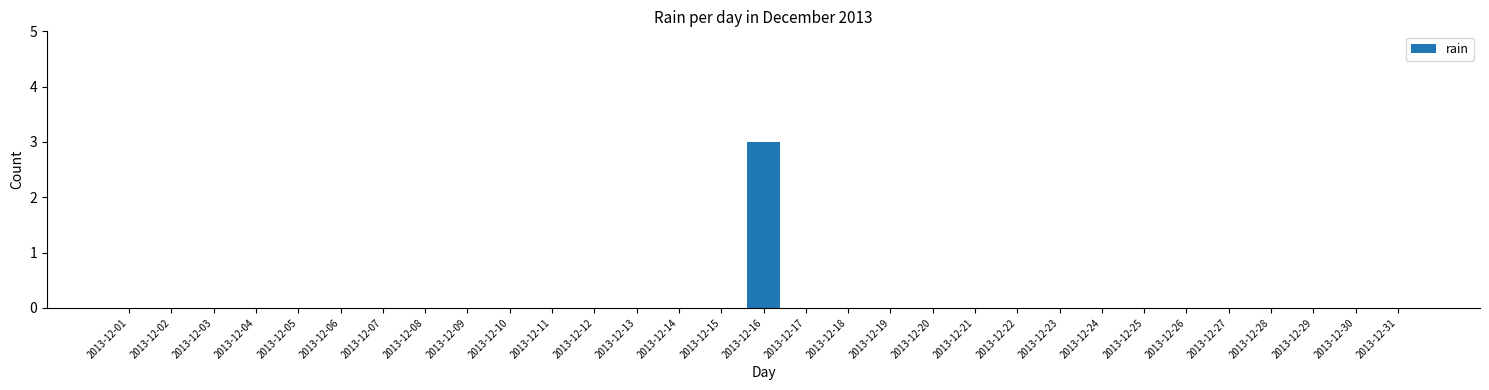

At which category does the chart reach its peak across all series?

2013-12-16